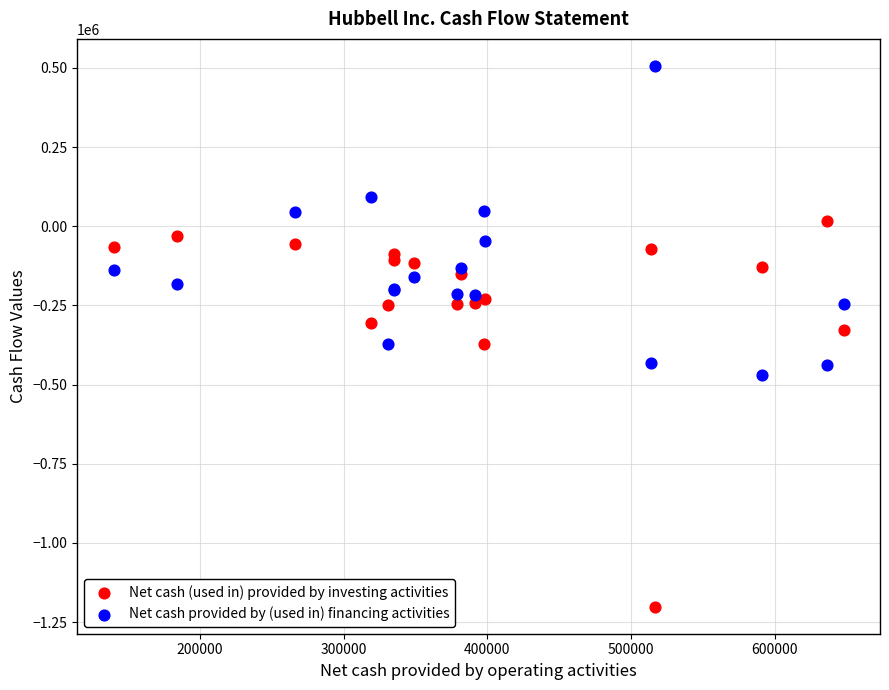

In the Net cash (used in) provided by investing activities series, what Y value is closest to -591650?

-373100